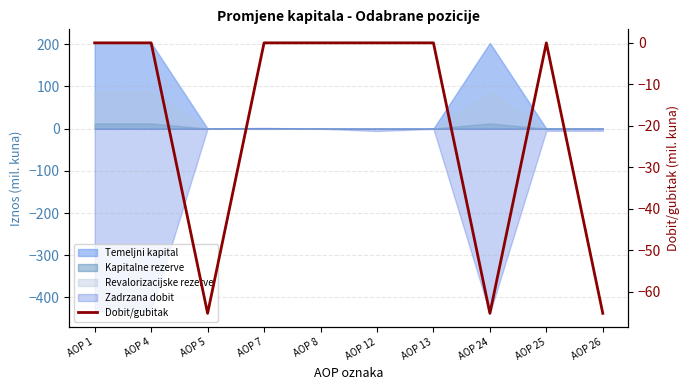

How many lines are shown in the chart?

1